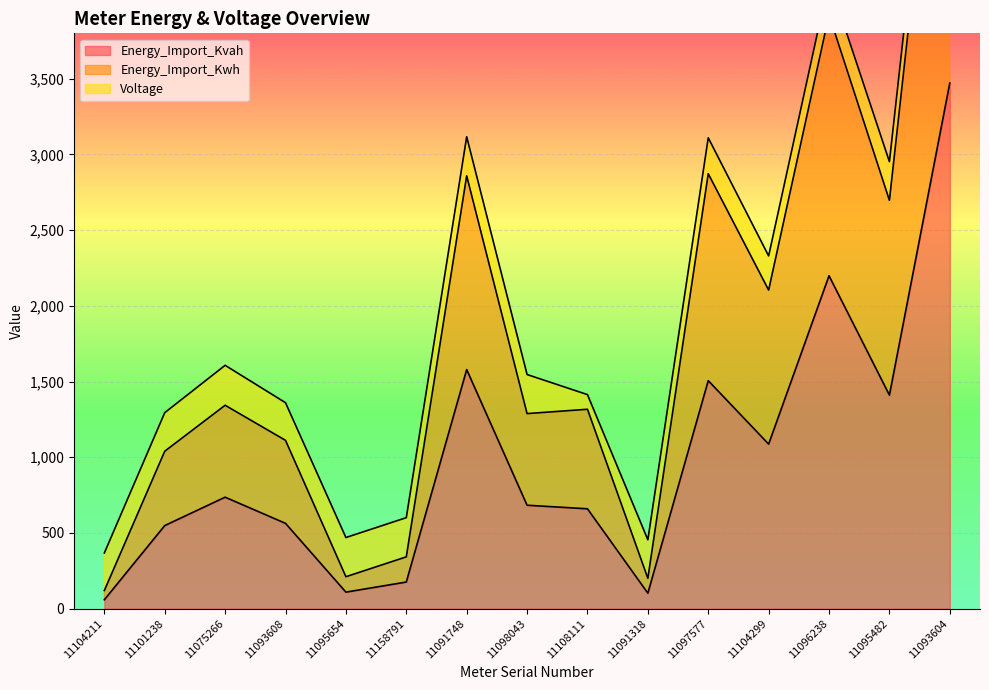

What is the label of the 8th point from the left?

11098043